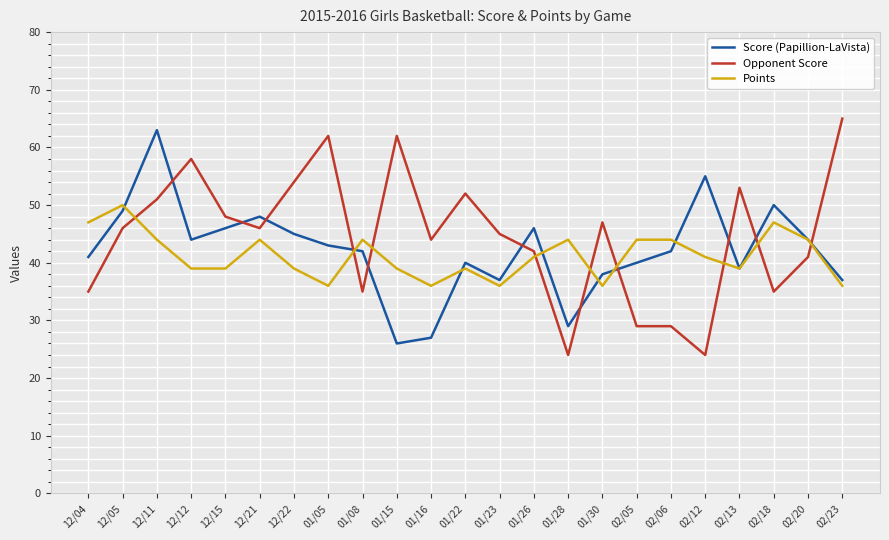

True or false: Opponent Score has more than 0 points higher than both neighbors.

True